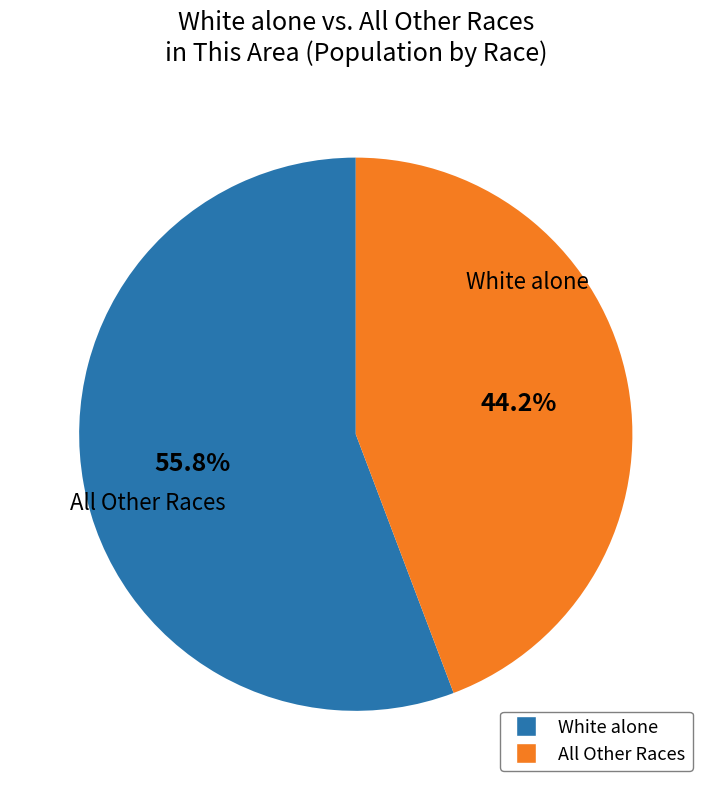

Is there a majority slice in this chart?

Yes